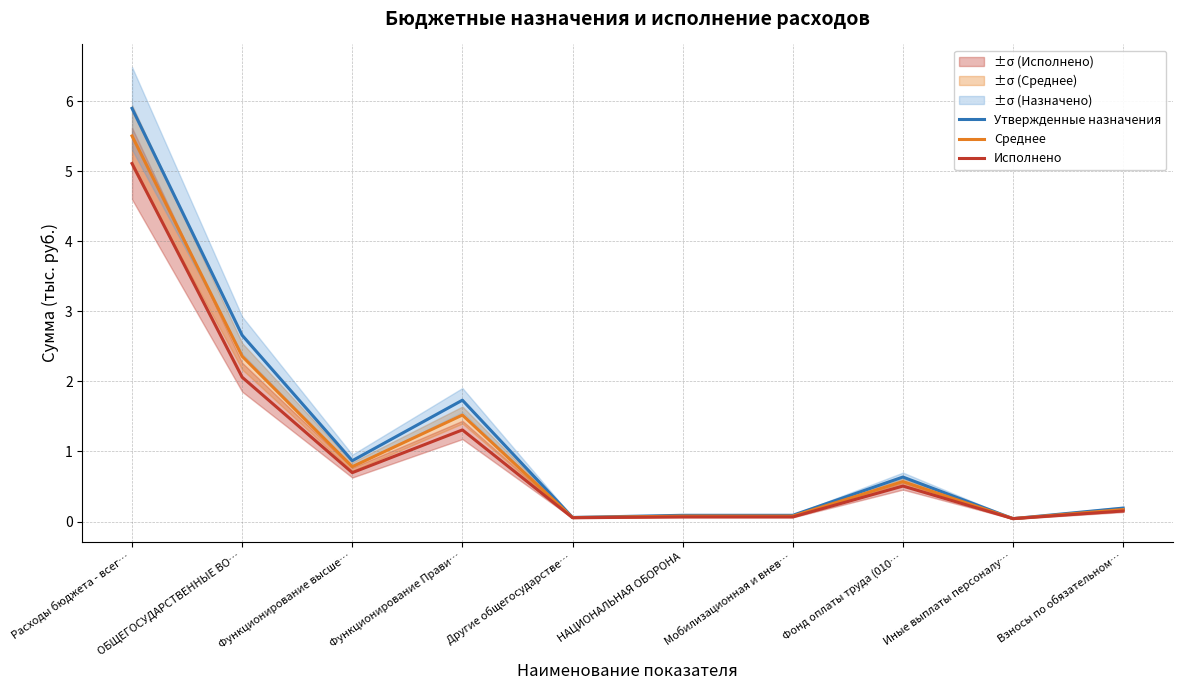

What are all the series names shown in the legend?

Утвержденные назначения, Среднее, Исполнено